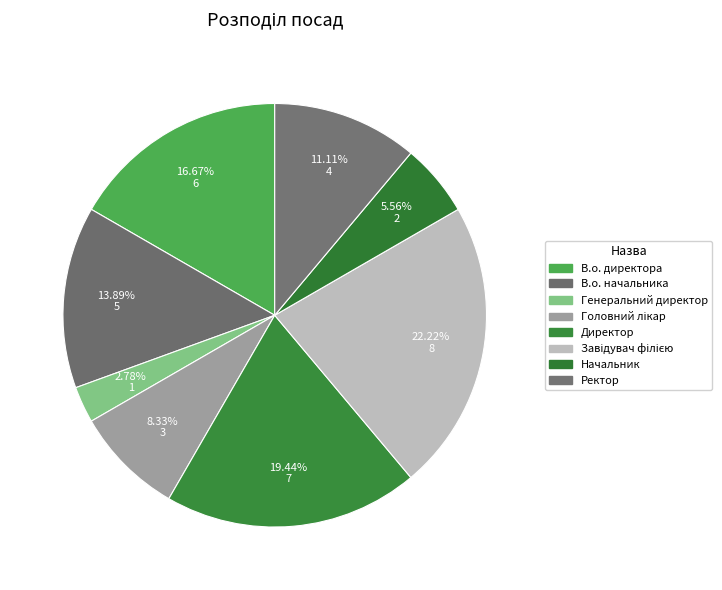

Between Начальник and Генеральний директор, which is larger?

Начальник